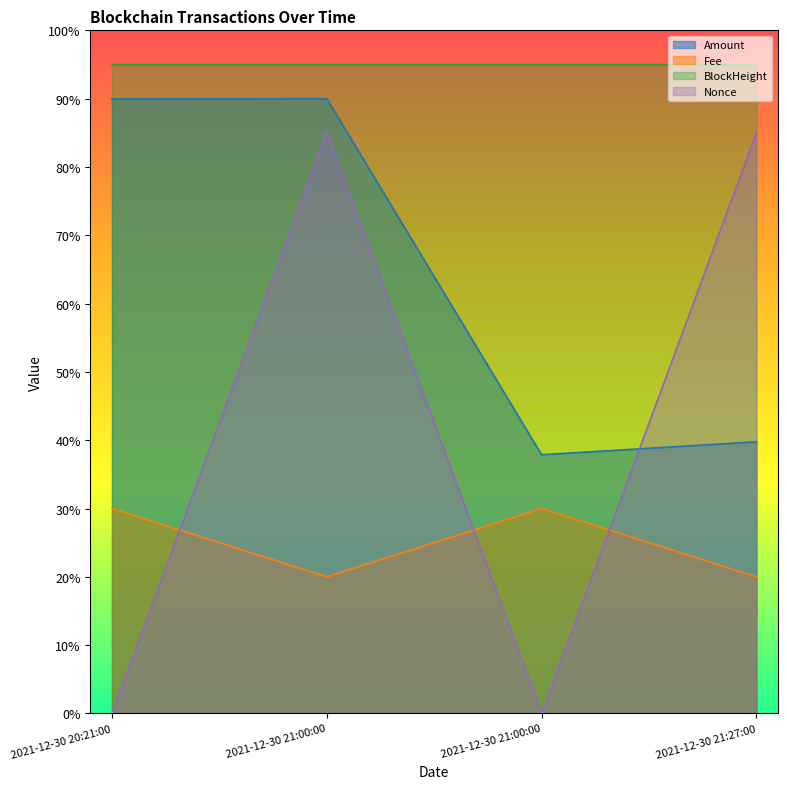

At which label is Nonce closest to 42?

2021-12-30 20:21:00